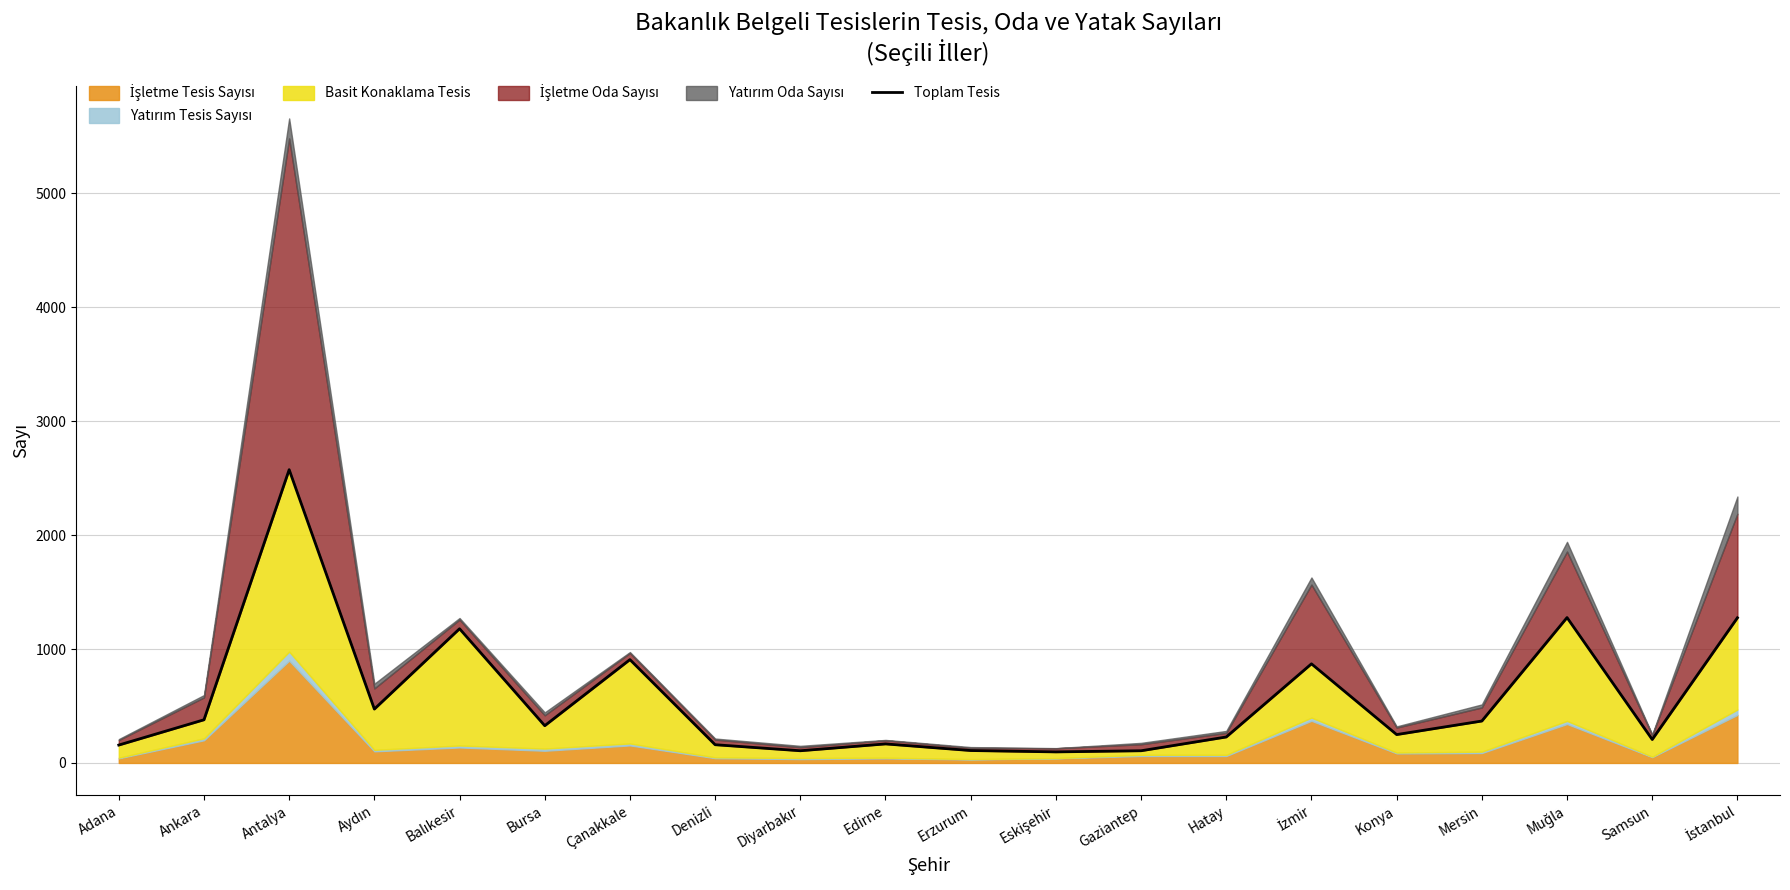

What position from the right is Samsun?

2